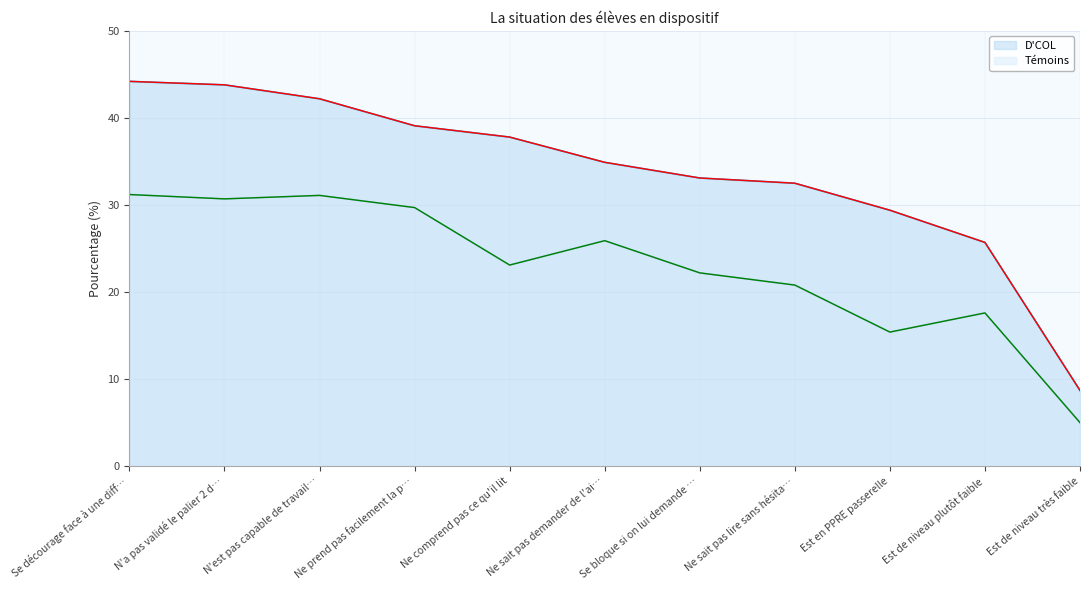

Which label corresponds to the smallest value in the chart?

Est de niveau très faible